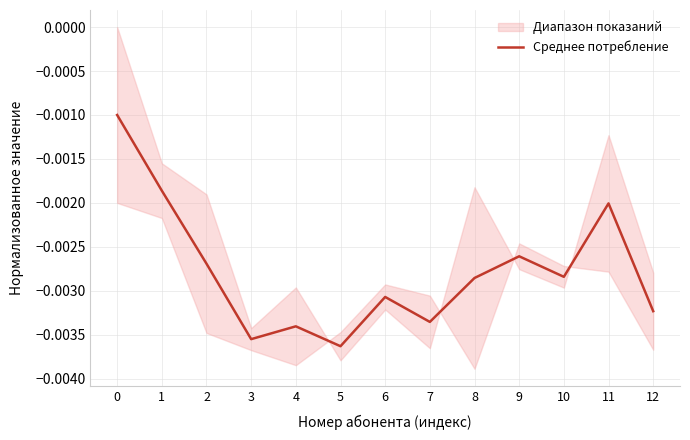

Rank the categories by value from lowest to highest.

5, 3, 4, 7, 12, 6, 8, 10, 2, 9, 11, 1, 0